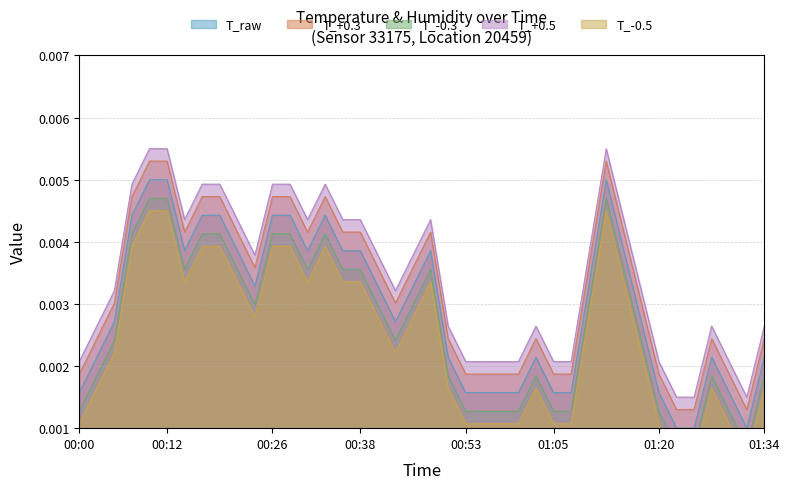

Rank the categories by value from highest to lowest.

00:09, 00:12, 01:13, 00:07, 00:17, 00:19, 00:26, 00:29, 00:34, 00:14, 00:21, 00:31, 00:36, 00:38, 00:48, 01:15, 00:24, 00:41, 00:46, 01:10, 00:04, 00:43, 01:17, 00:02, 00:51, 01:03, 01:27, 01:34, 00:00, 00:53, 00:56, 00:58, 01:00, 01:05, 01:08, 01:20, 01:30, 01:22, 01:25, 01:32